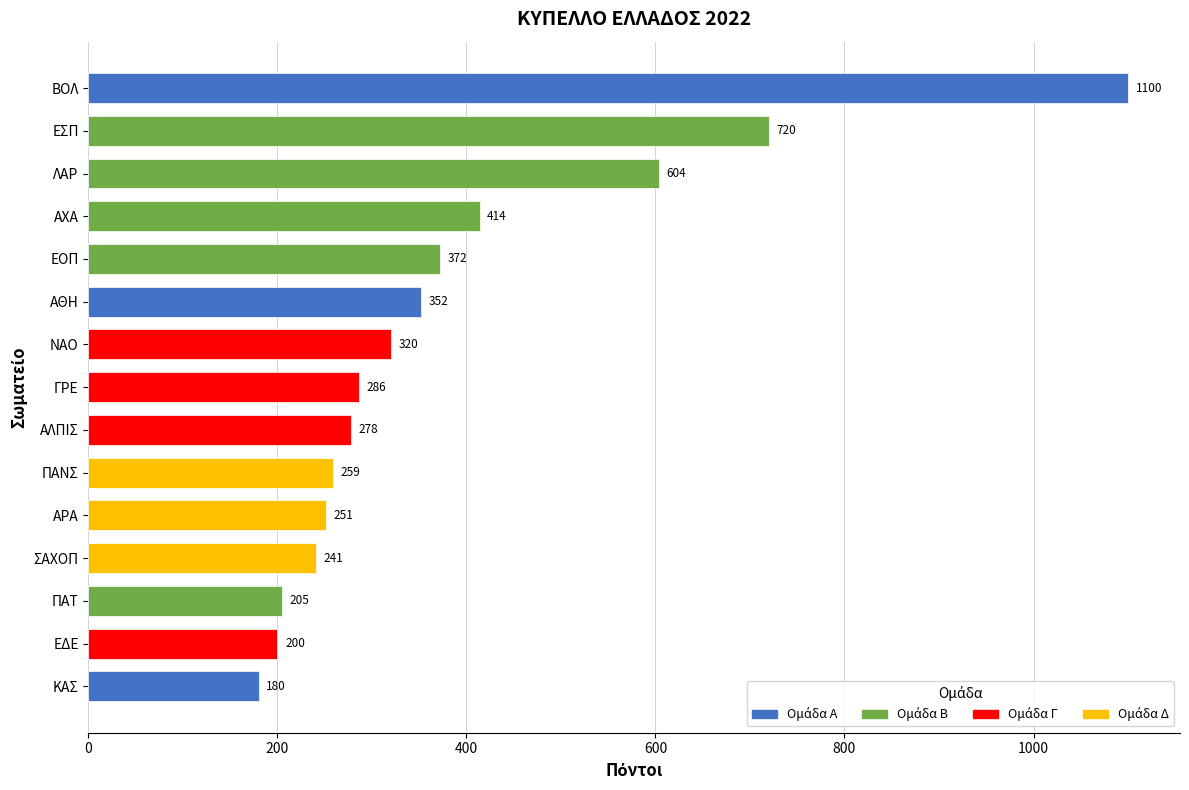

How many categories are shown in the chart?

15